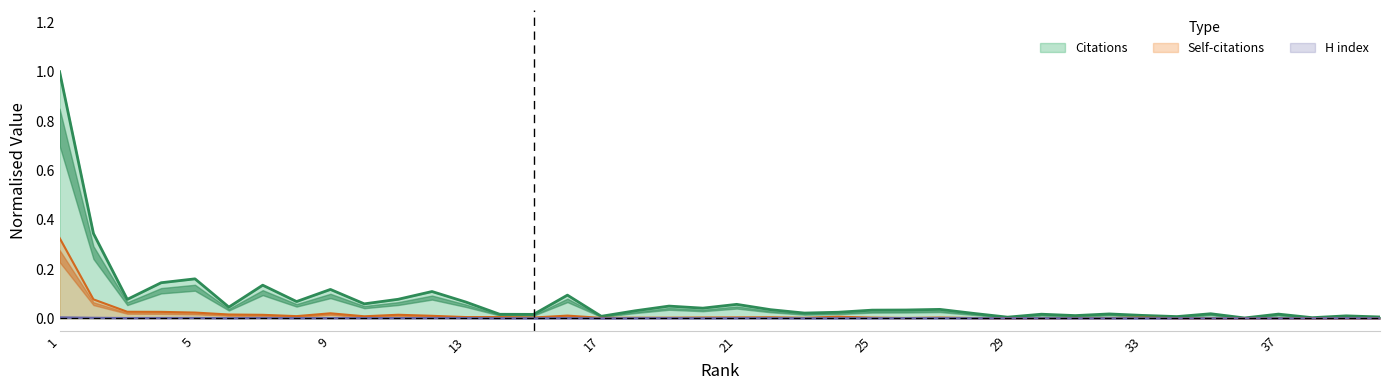

Which series has the largest range (max minus min)?

Citations